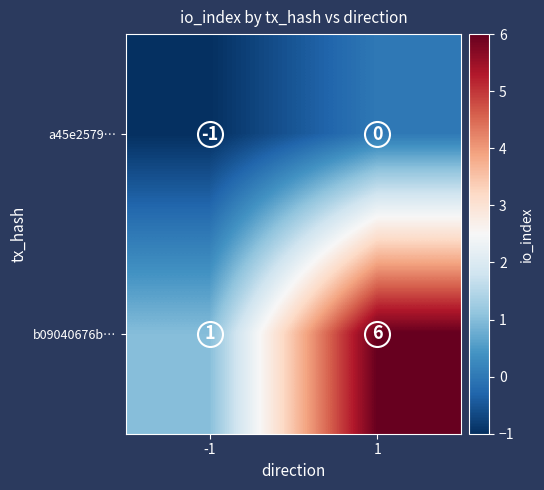

What is the sum of all b09040676b… values?

7